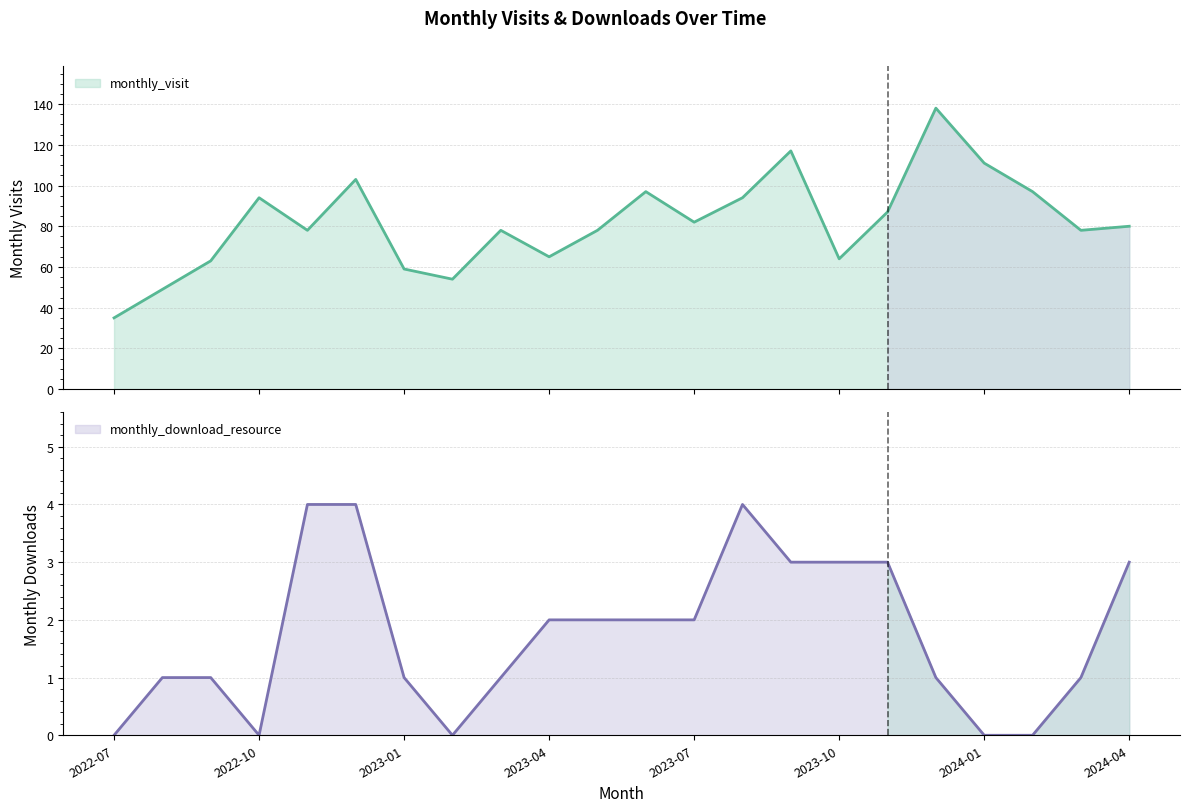

True or false: monthly_download_resource and monthly_visit intersect in this chart.

False